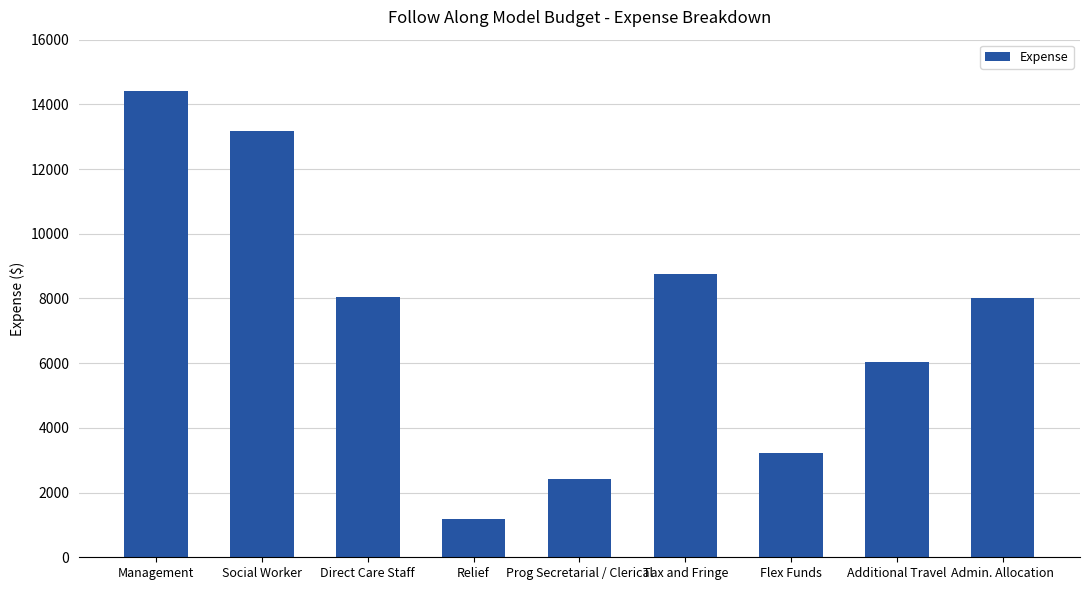

At which label does the data first exceed 8004?

Management